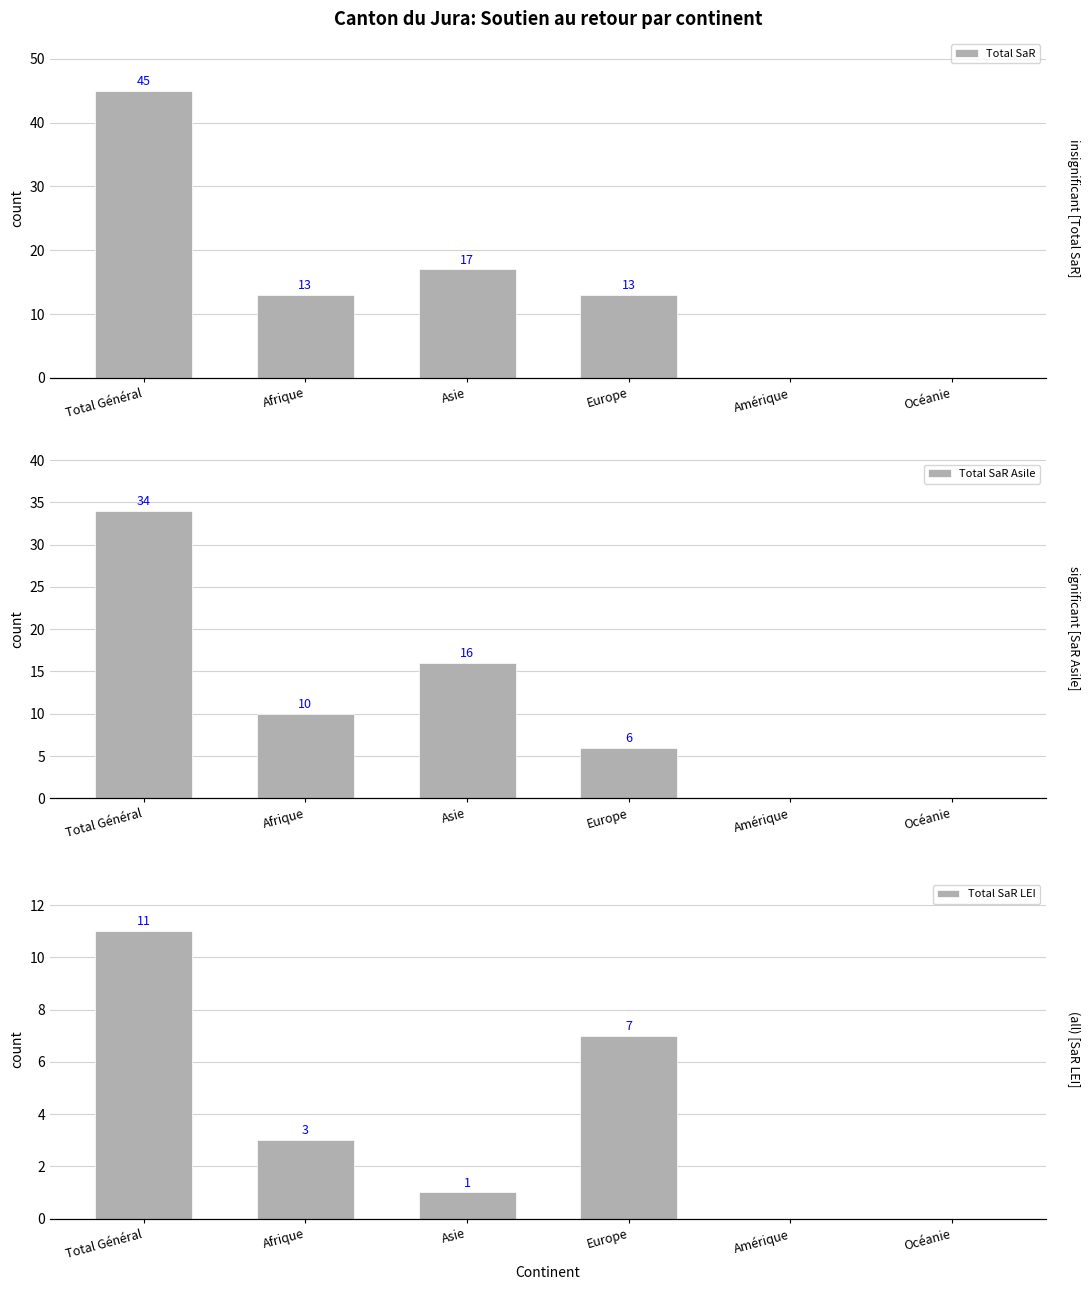

Reading right to left, transcribe all the data shown in this chart.

Total SaR: Océanie=0	Amérique=0	Europe=13	Asie=17	Afrique=13	Total Général=45
Total SaR Asile: Océanie=0	Amérique=0	Europe=6	Asie=16	Afrique=10	Total Général=34
Total SaR LEI: Océanie=0	Amérique=0	Europe=7	Asie=1	Afrique=3	Total Général=11